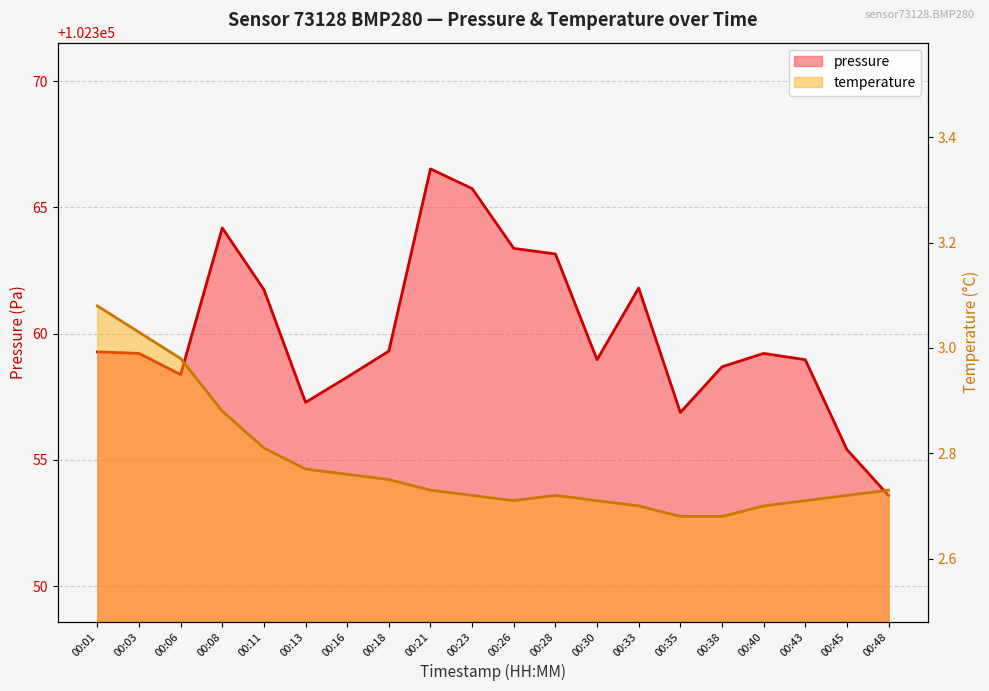

Rank the series by their maximum value, from highest to lowest.

pressure, temperature